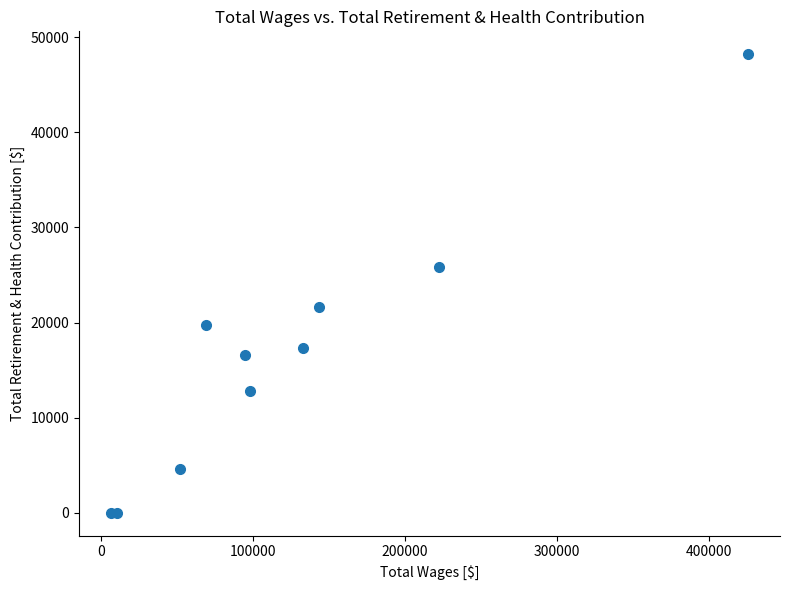

What Y value in the scatter plot is closest to 24096?

25863